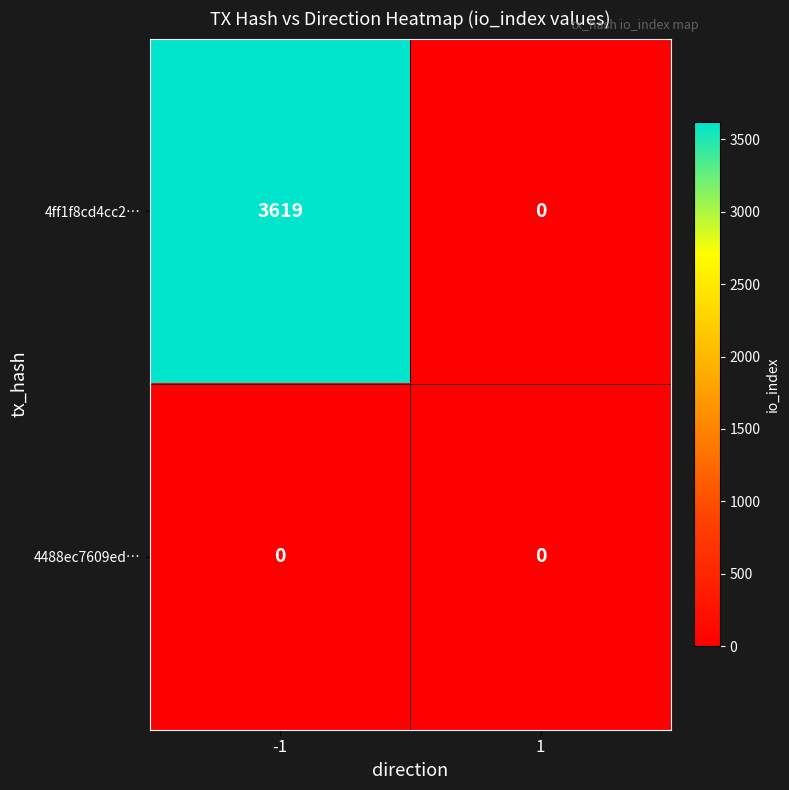

What is the difference between the highest and lowest values at -1?

3619